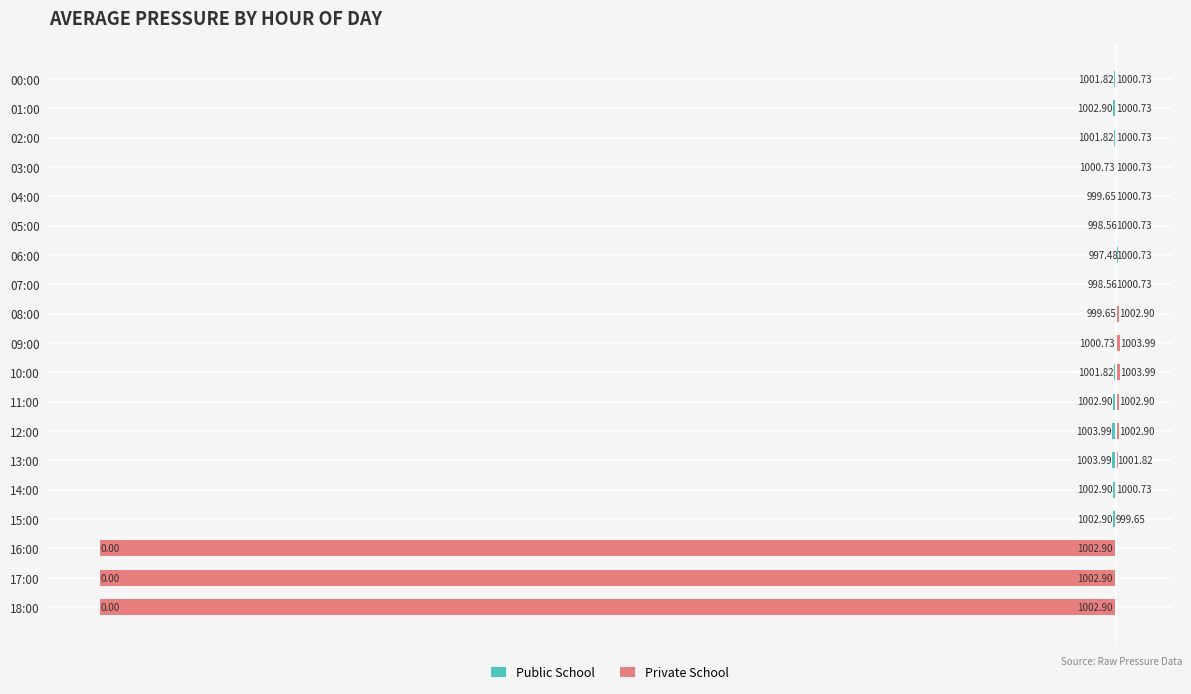

Which category has the highest value across all series?

09:00